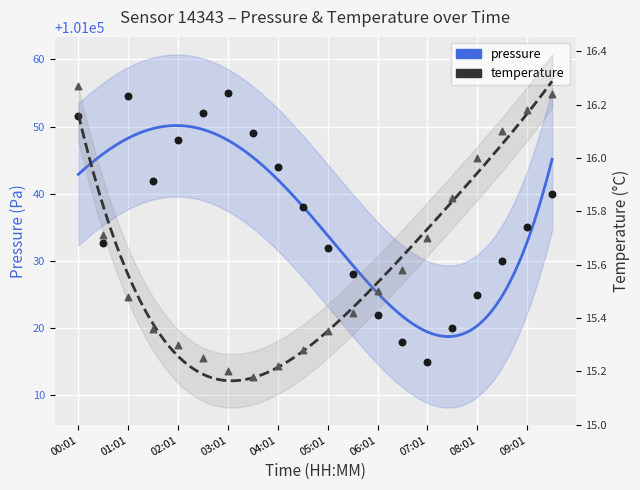

Which series reaches the maximum Y coordinate?

pressure